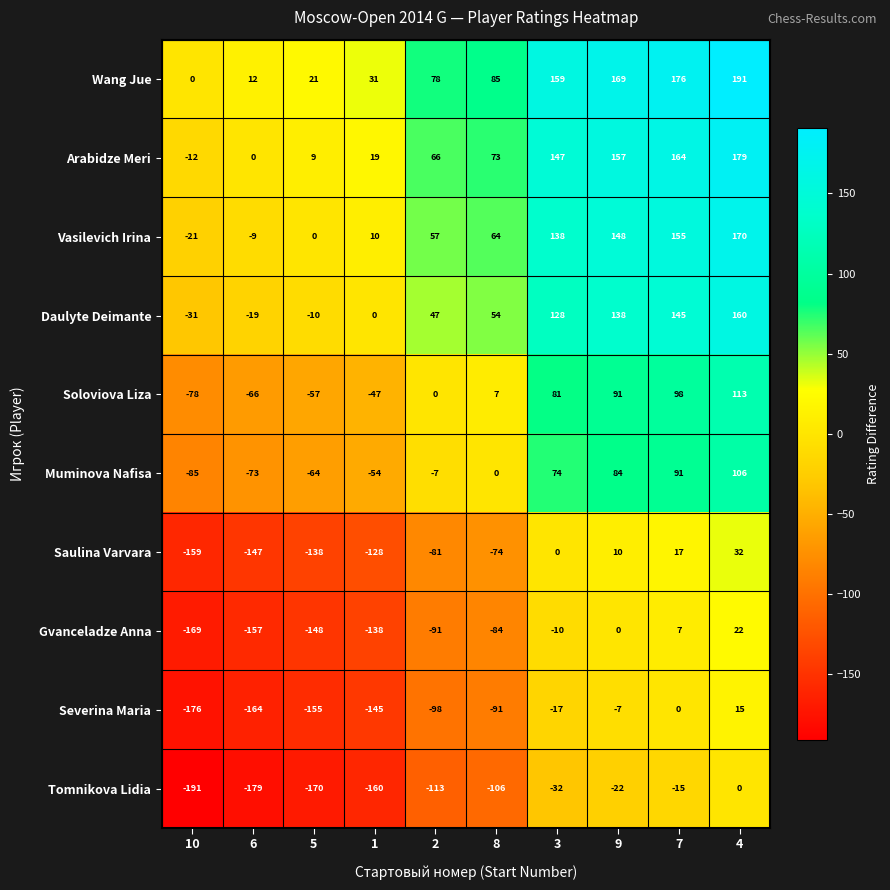

What is the difference between the maximum and minimum values in the Soloviova Liza series?

191